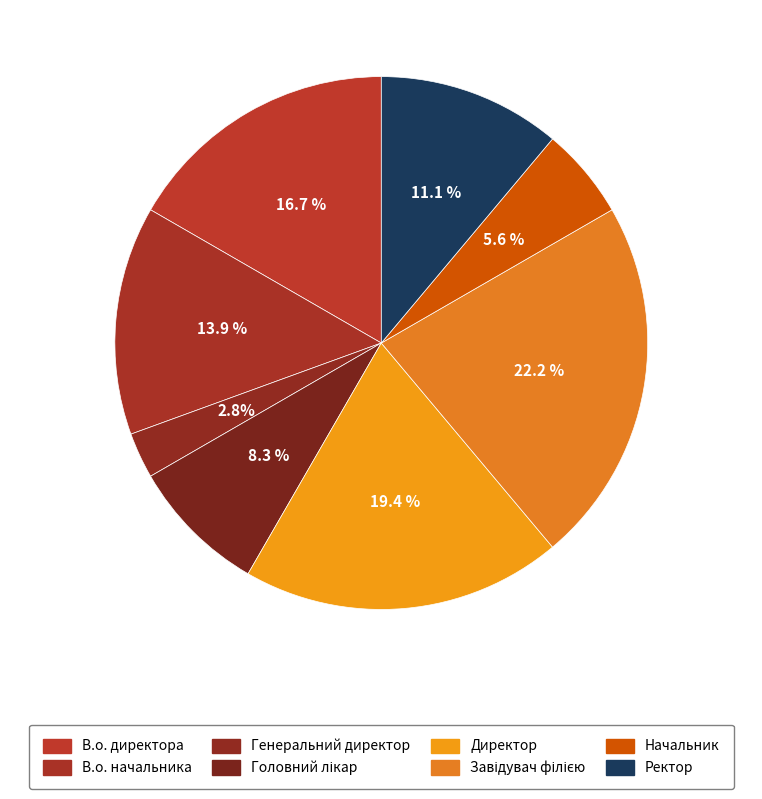

True or false: Головний лікар accounts for 8% of the total.

True